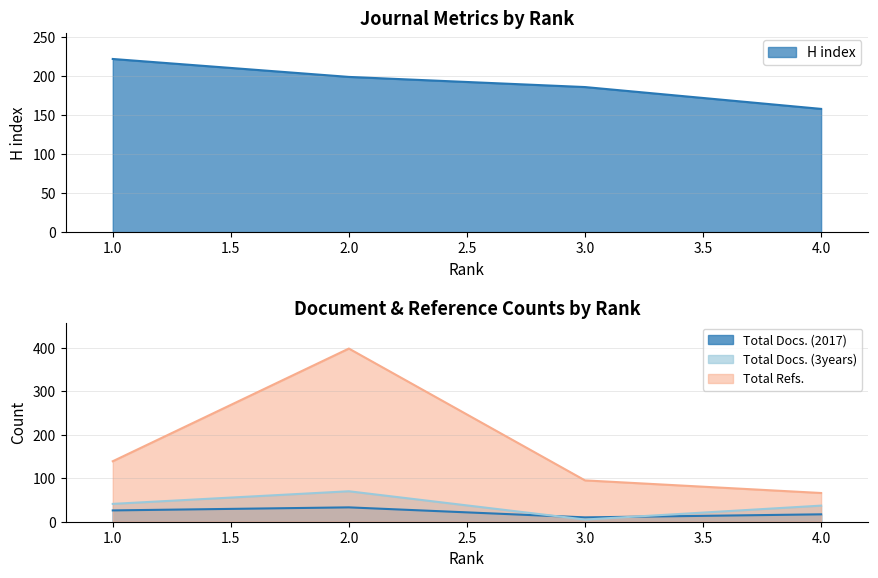

The Total Docs. (3years) series shows 41 at 1. True or false?

True